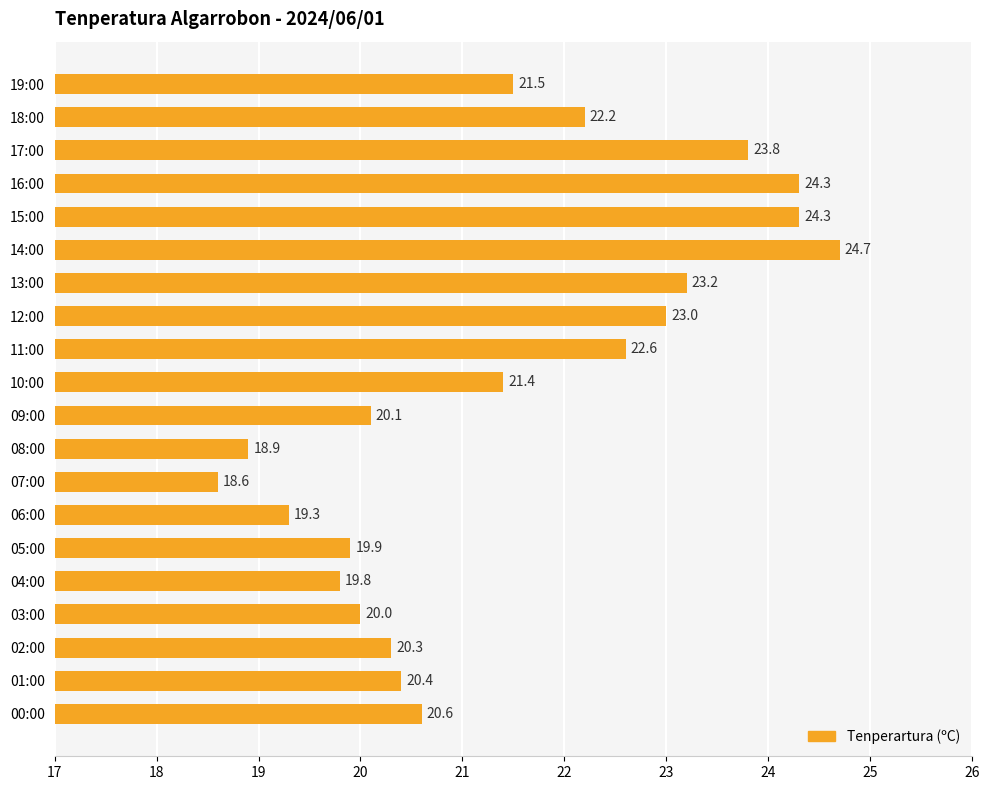

What is the average value?

21.4